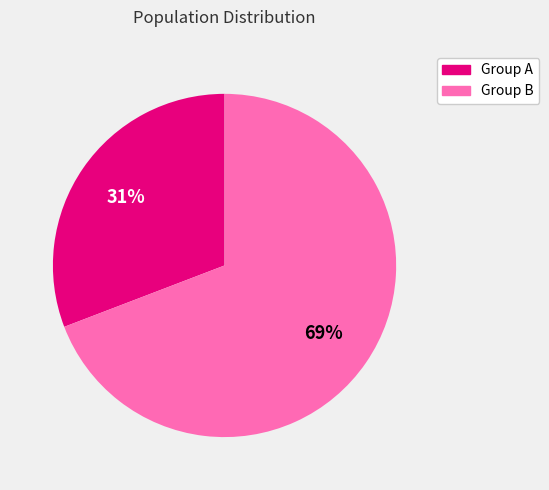

To the nearest percent, what portion does Group B represent?

69%